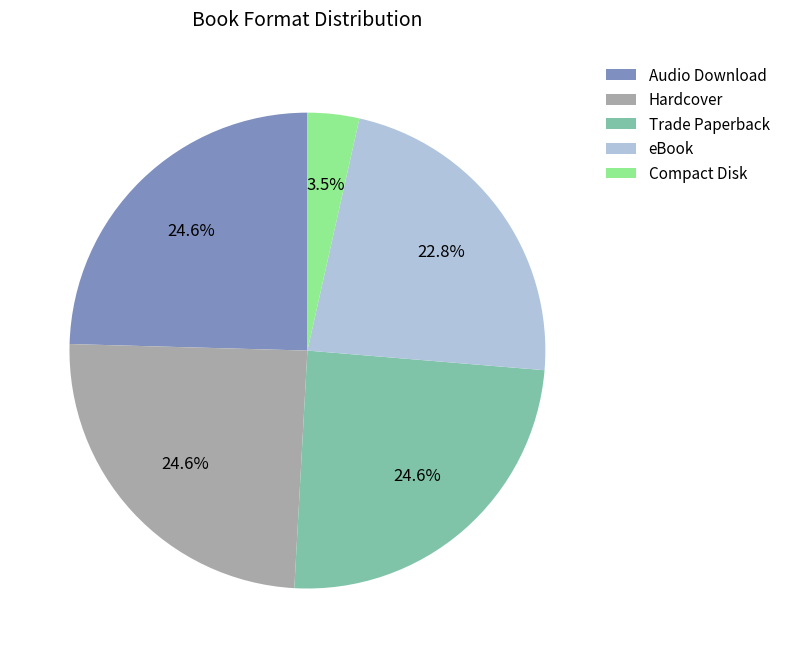

What percentage do Audio Download and Compact Disk together represent?

28.1%